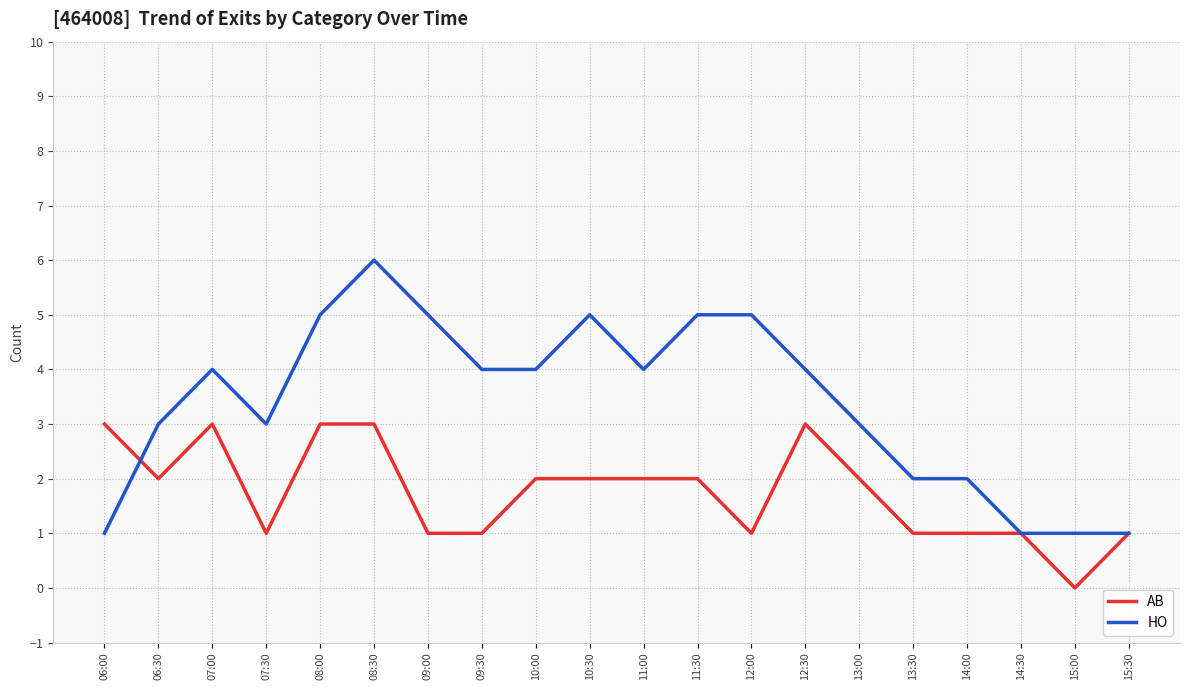

Reading left to right, what are all the values shown in this chart?

AB: 3	2	3	1	3	3	1	1	2	2	2	2	1	3	2	1	1	1	0	1
HO: 1	3	4	3	5	6	5	4	4	5	4	5	5	4	3	2	2	1	1	1